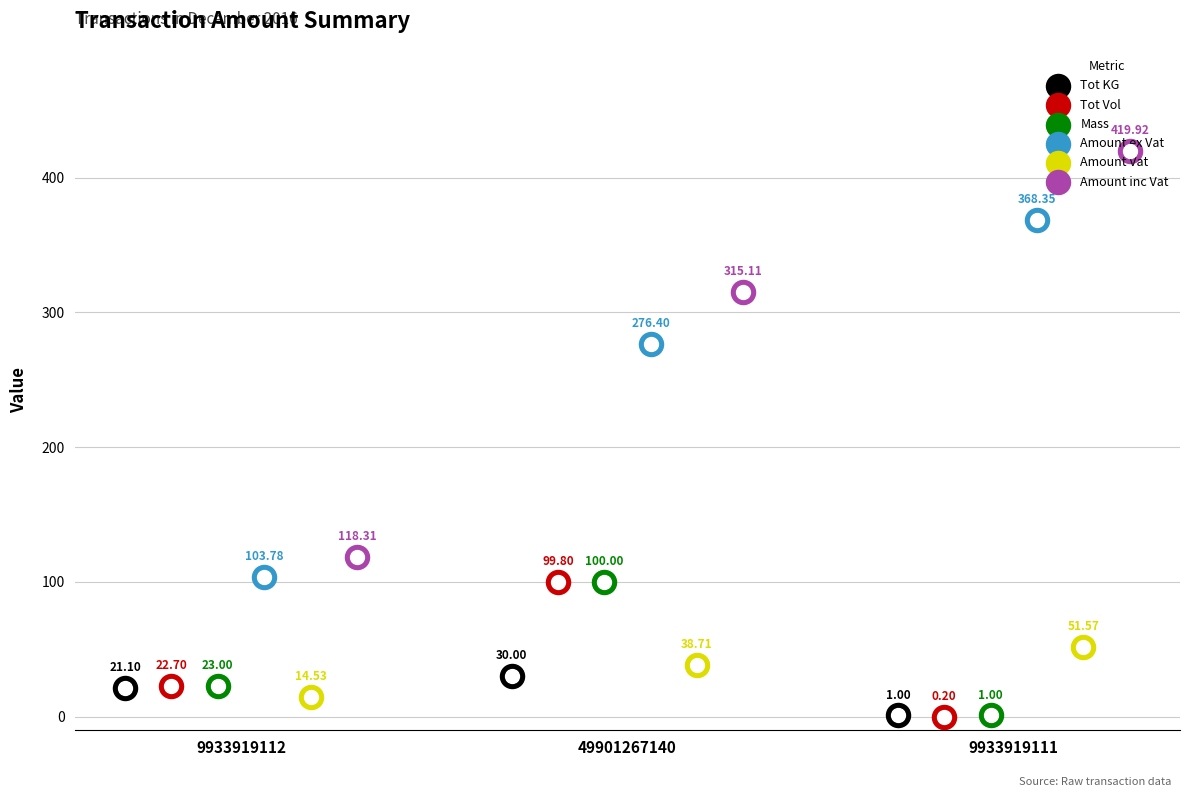

At how many categories does at least one series exceed 26?

3